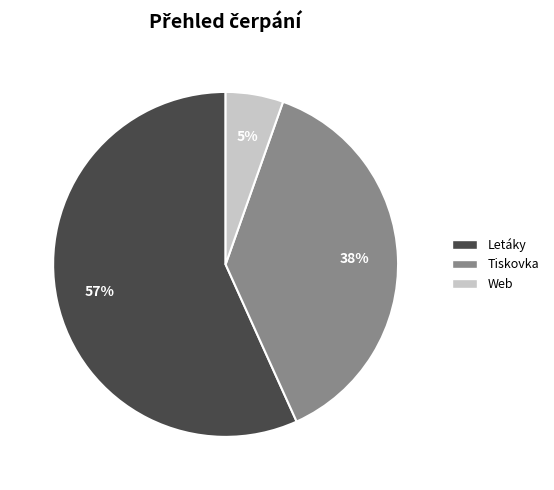

Do Tiskovka and Letáky together represent more than half of the pie?

Yes